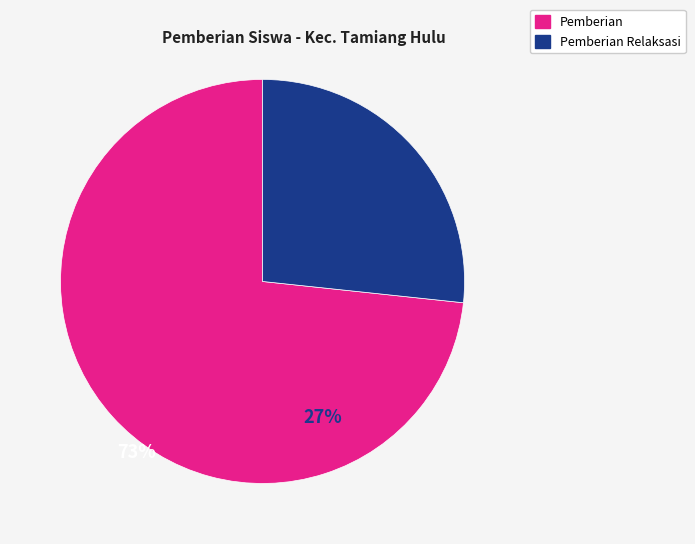

Is it true that Pemberian is 84% of the pie?

False